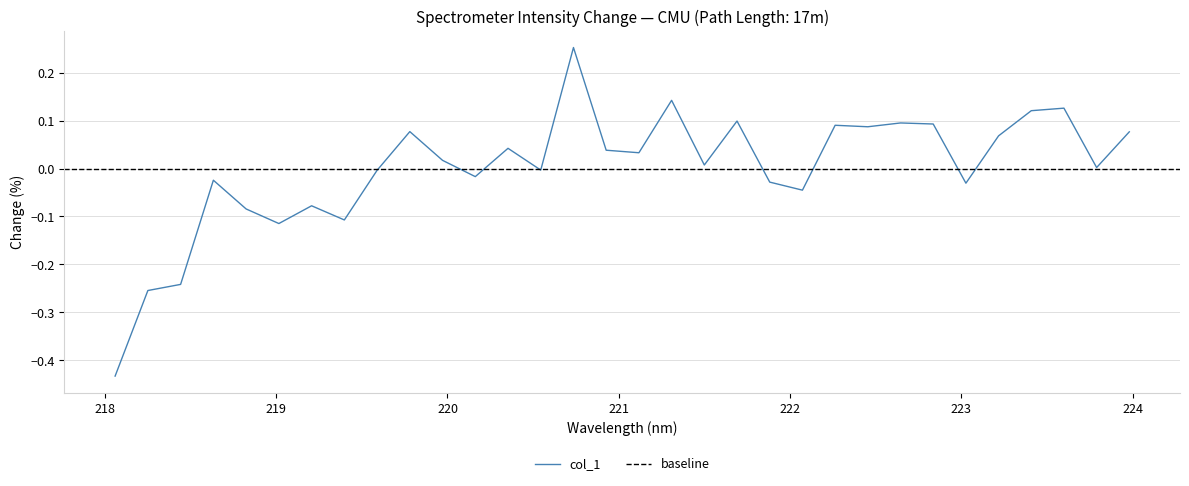

What is the label of the 8th point from the left?

219.3979